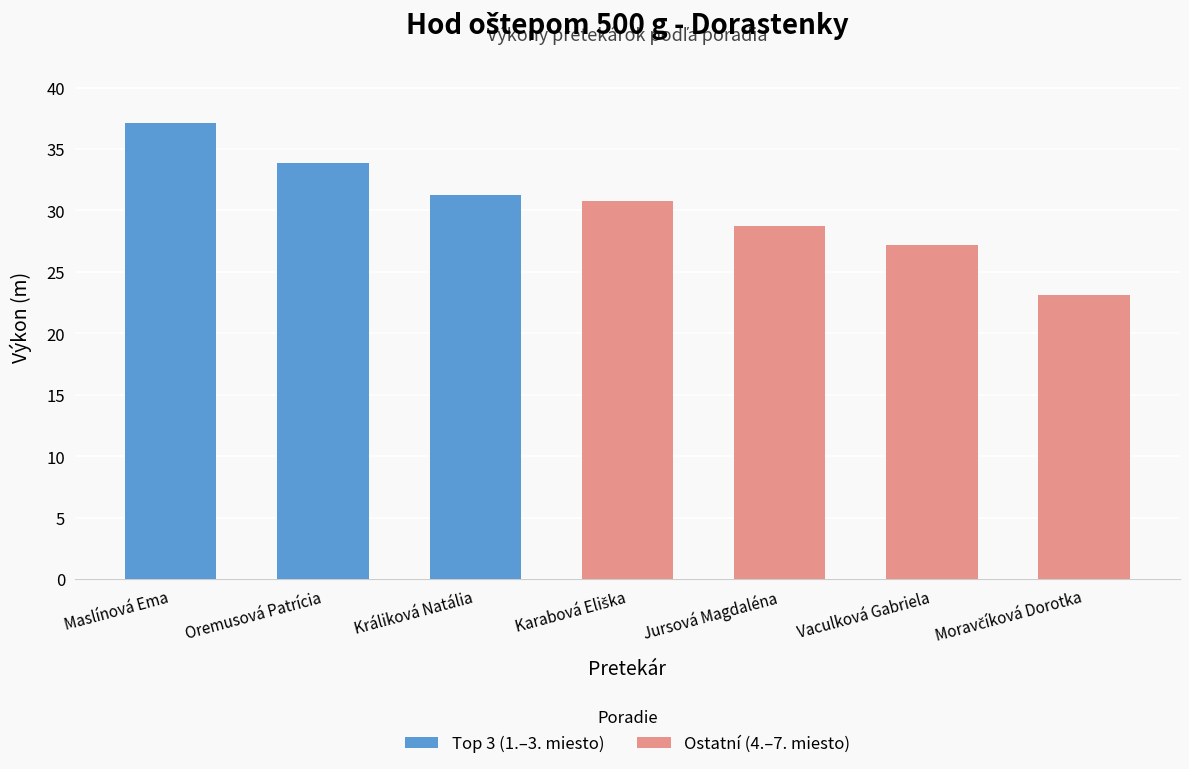

Reading left to right, extract all data points from this chart.

Maslínová Ema=37.1	Oremusová Patrícia=33.9	Králiková Natália=31.3	Karabová Eliška=30.8	Jursová Magdaléna=28.7	Vaculková Gabriela=27.2	Moravčíková Dorotka=23.1